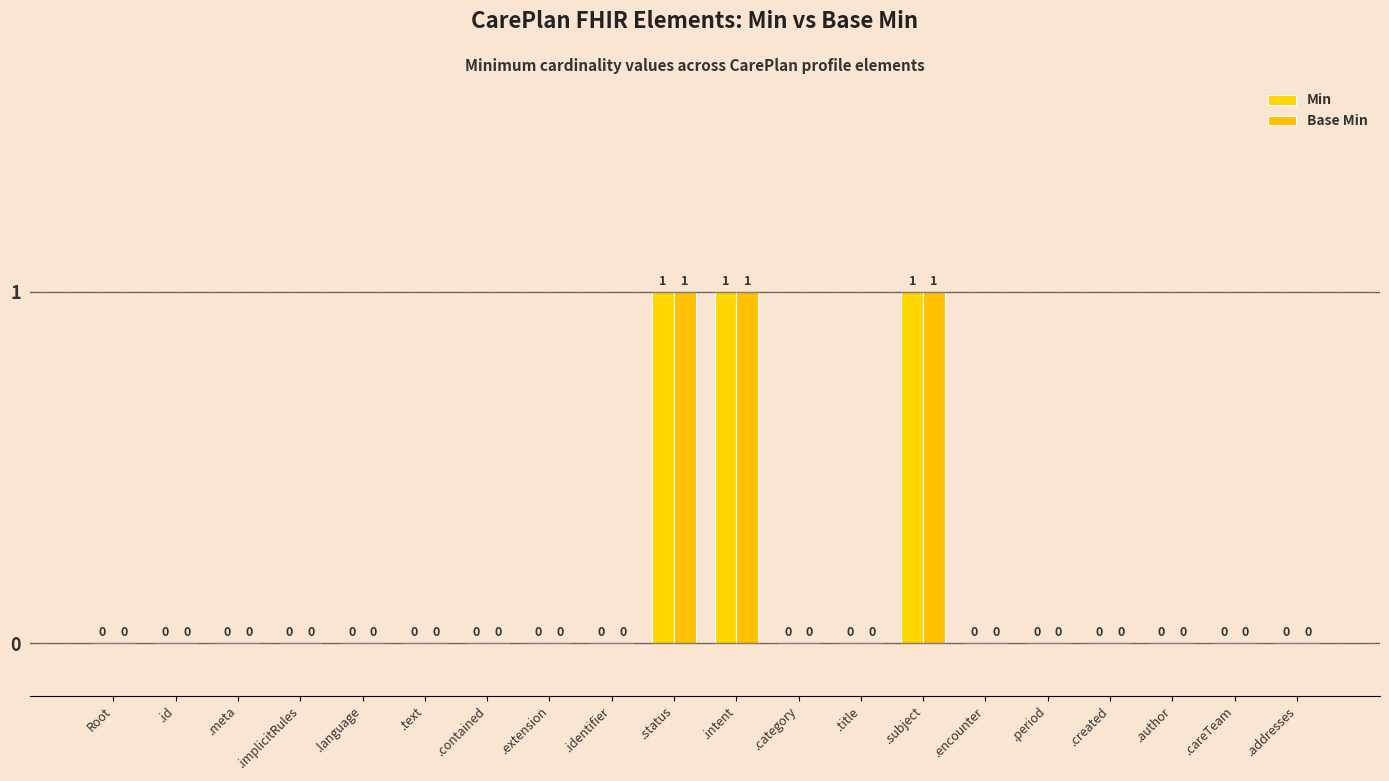

Are the bars grouped side by side (vs. stacked)?

Yes